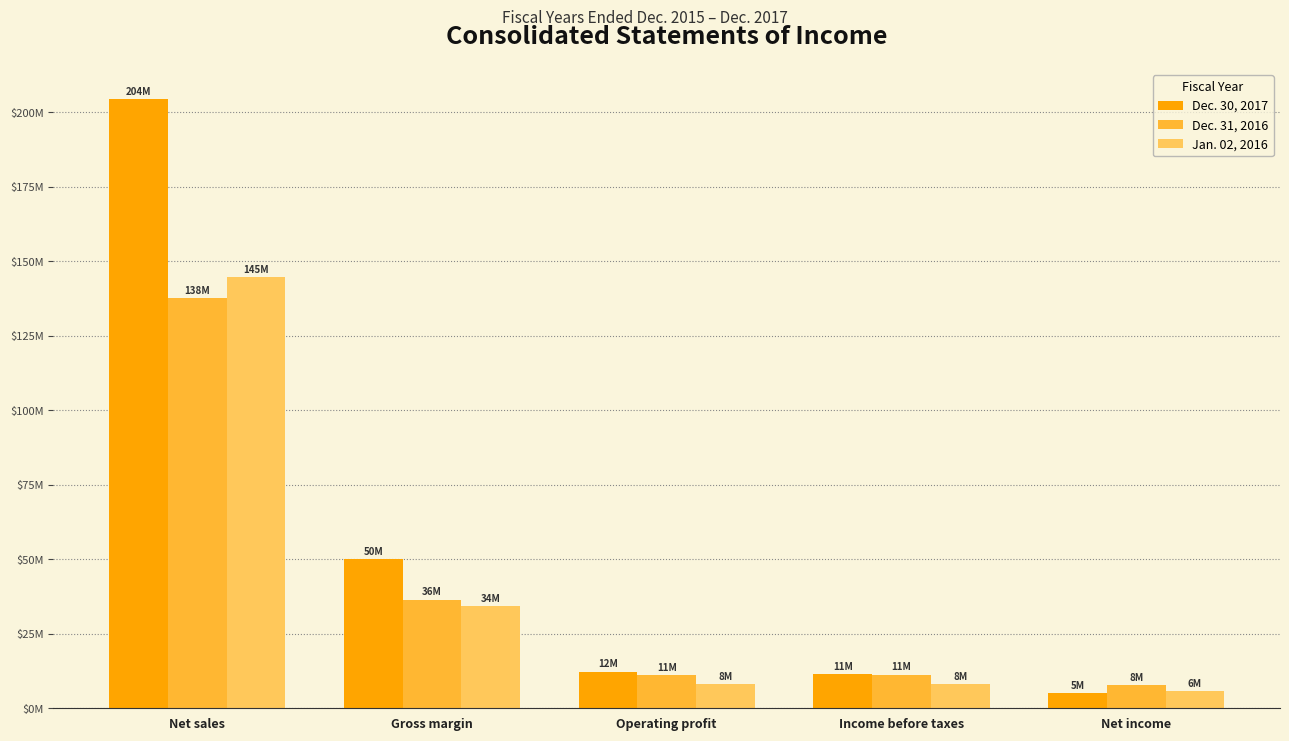

The value of Jan. 02, 2016 at Gross margin is 34249631. True or false?

True